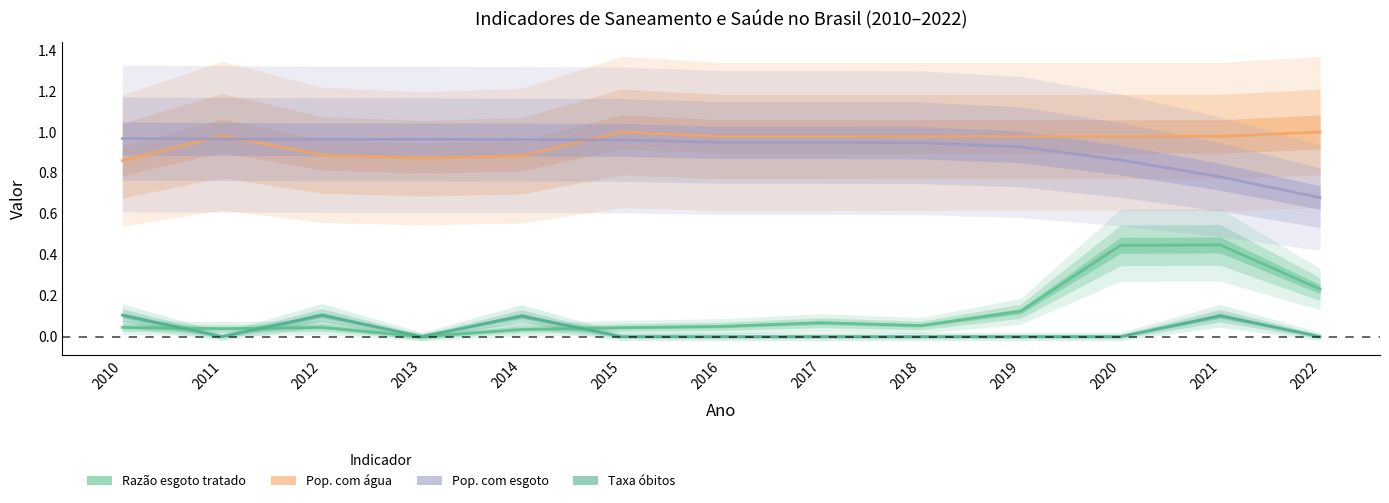

Which series ends up on top after the final intersection of Pop. com água and Pop. com esgoto?

Pop. com água